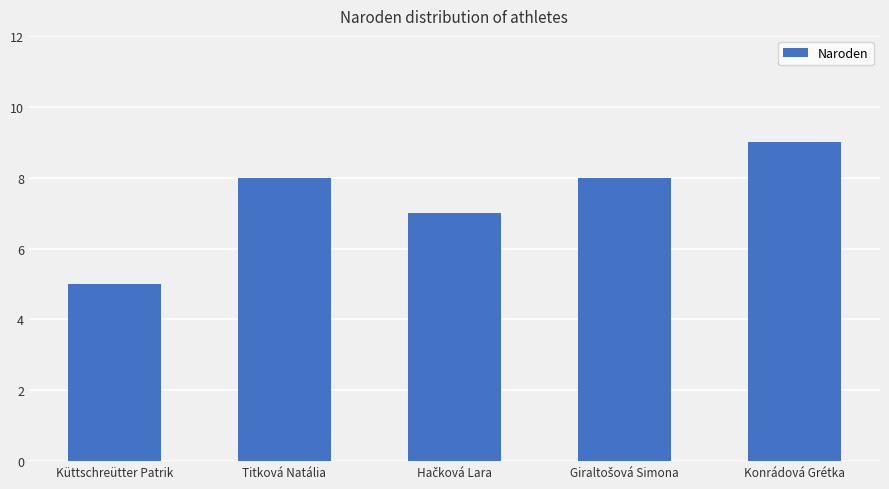

What is the maximum value shown in the chart?

9